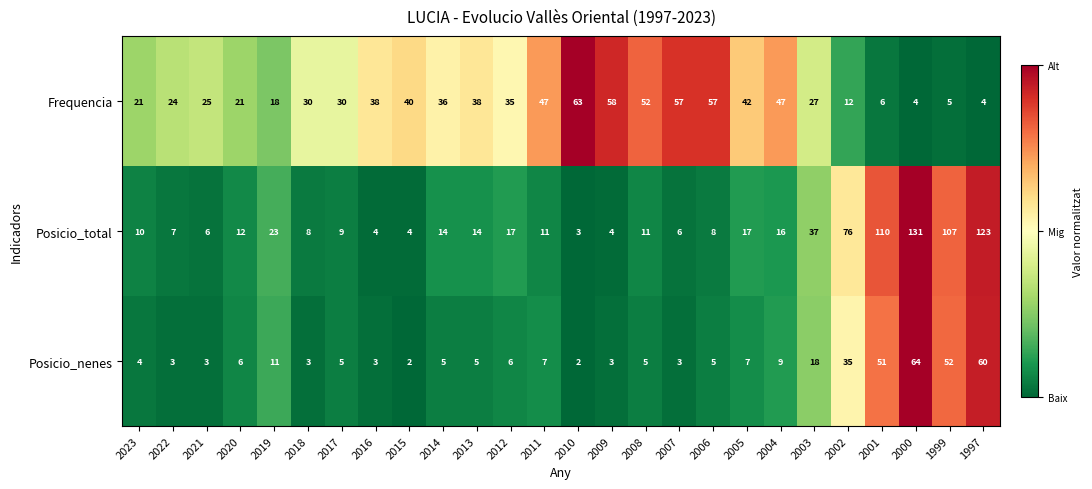

Is it true that Posicio_nenes equals 7 at 2005?

True